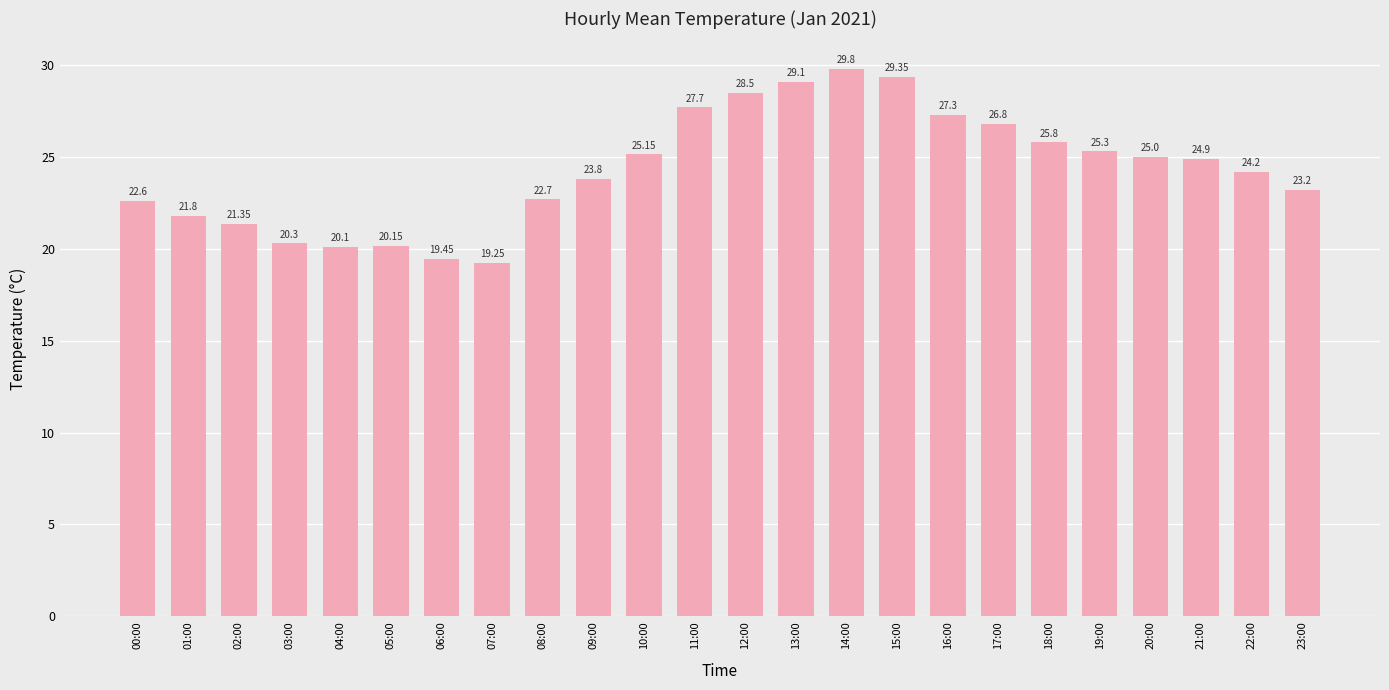

What is the greatest value displayed?

29.8